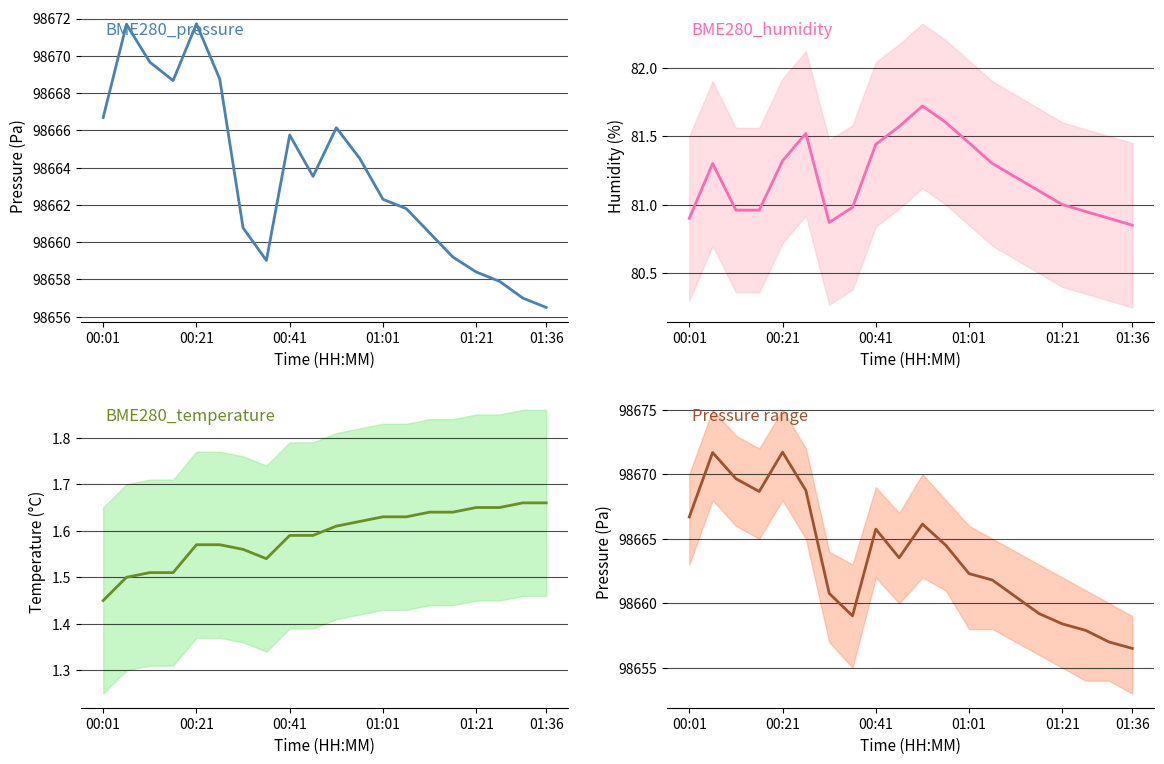

What is the difference between the maximum and minimum values in the BME280_humidity series?

0.9